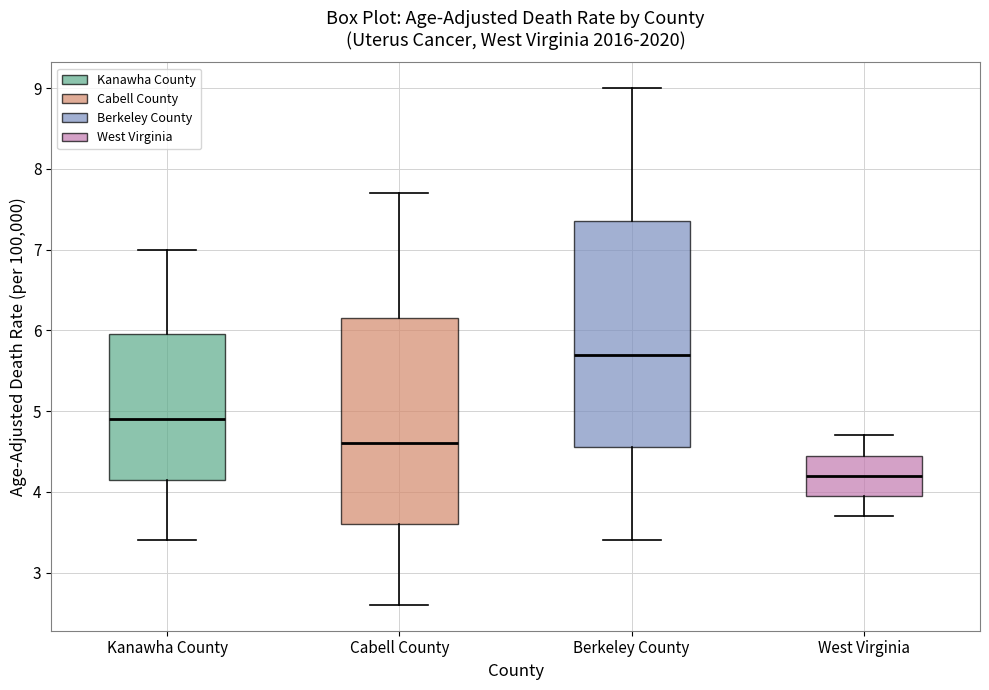

Reading left to right, read every box against the y-axis: the position of its median line, the range the box covers, and the ends of its whiskers. The values are not printed on the chart, so give them approximately, as read against the axis.

Kanawha County: median 4.9, box 4.2 to 6.0, whiskers 3.4 to 7.0
Cabell County: median 4.6, box 3.6 to 6.2, whiskers 2.6 to 7.7
Berkeley County: median 5.7, box 4.6 to 7.4, whiskers 3.4 to 9.0
West Virginia: median 4.2, box 4.0 to 4.5, whiskers 3.7 to 4.7